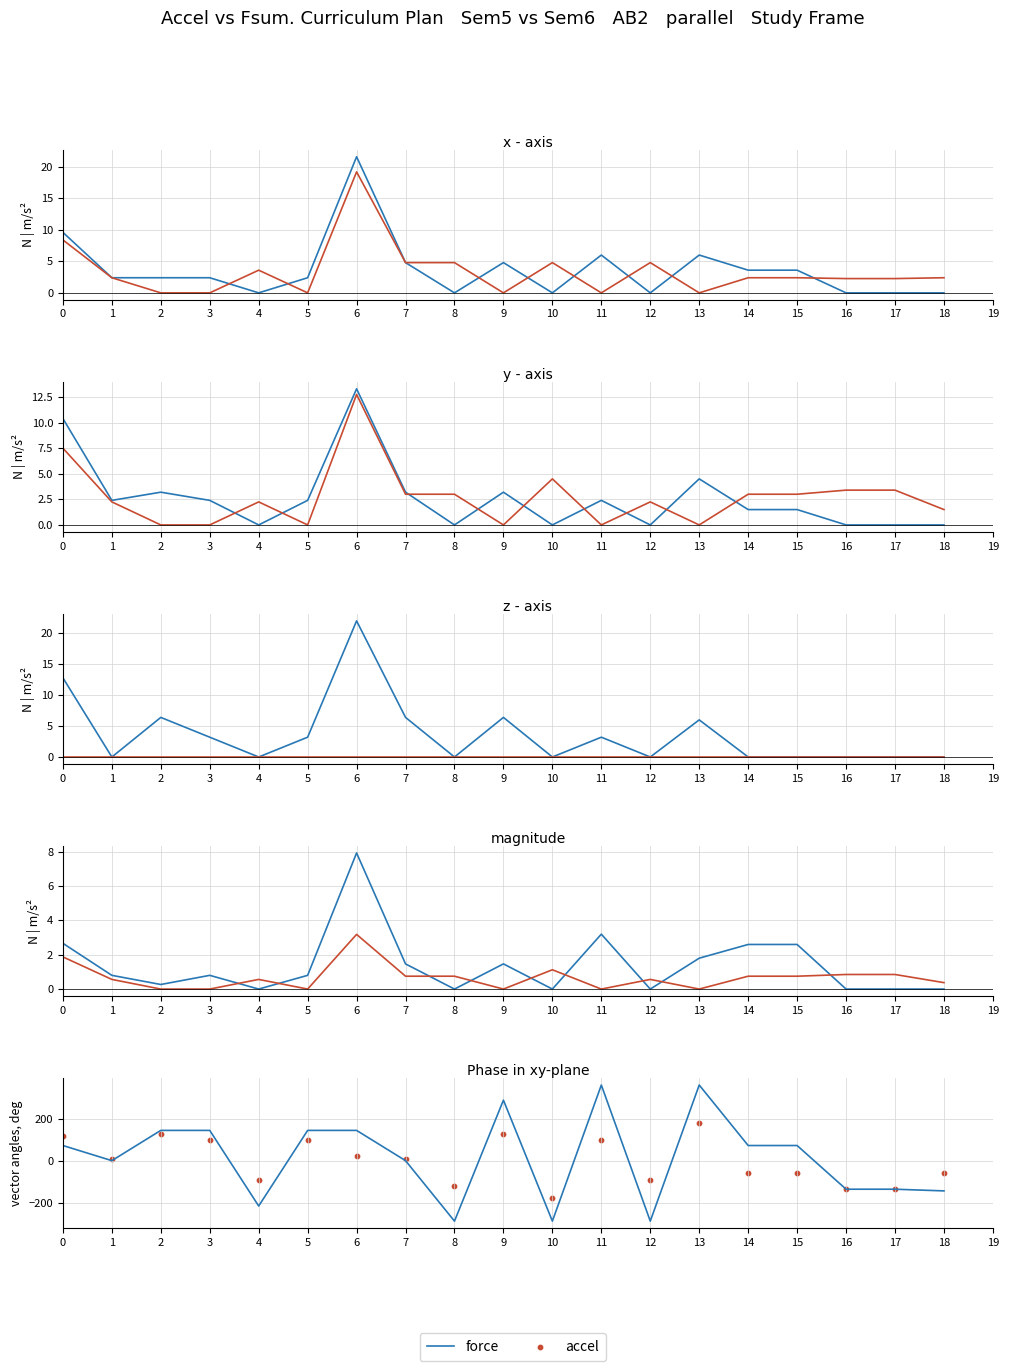

At how many categories does at least one series exceed 264?

3